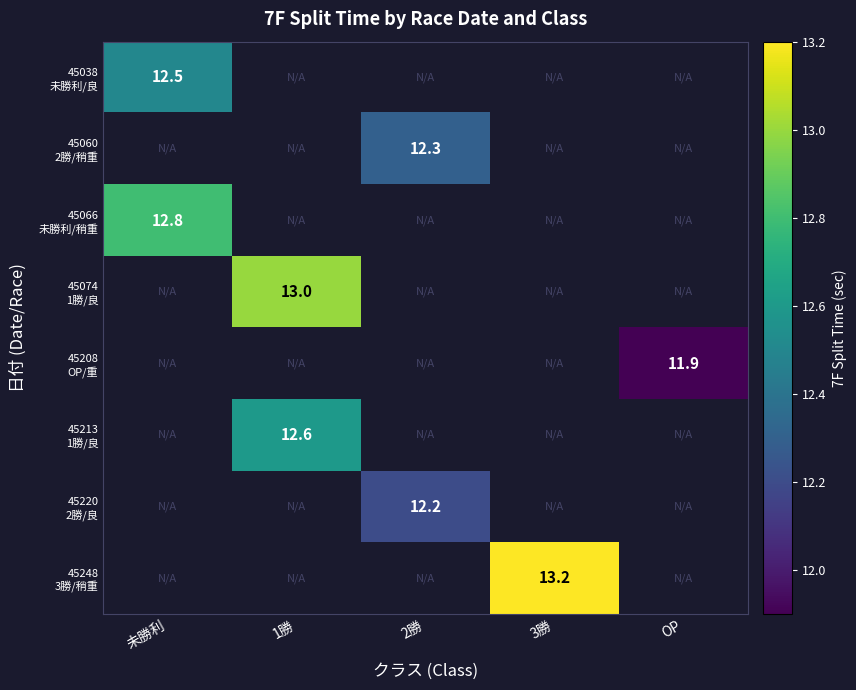

At how many categories does at least one series exceed 12?

4